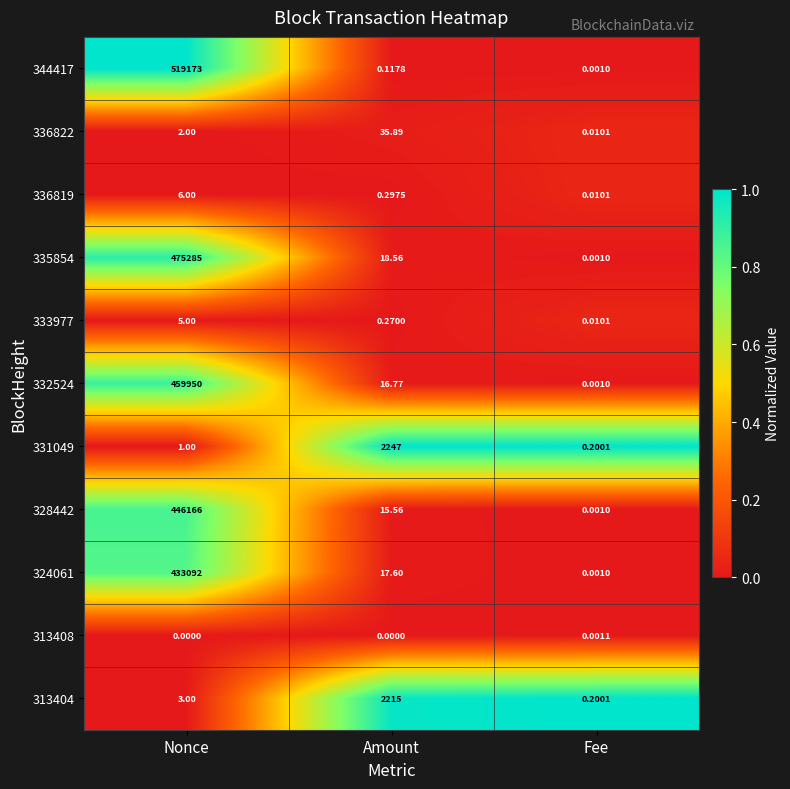

At which category does the chart reach its peak across all series?

Nonce